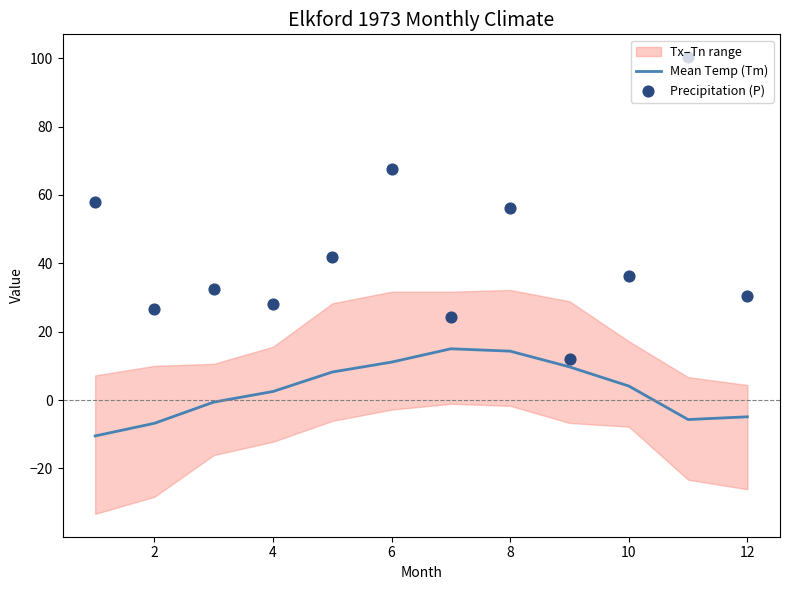

What is the lowest value of the Mean Temp (Tm) series?

-10.5